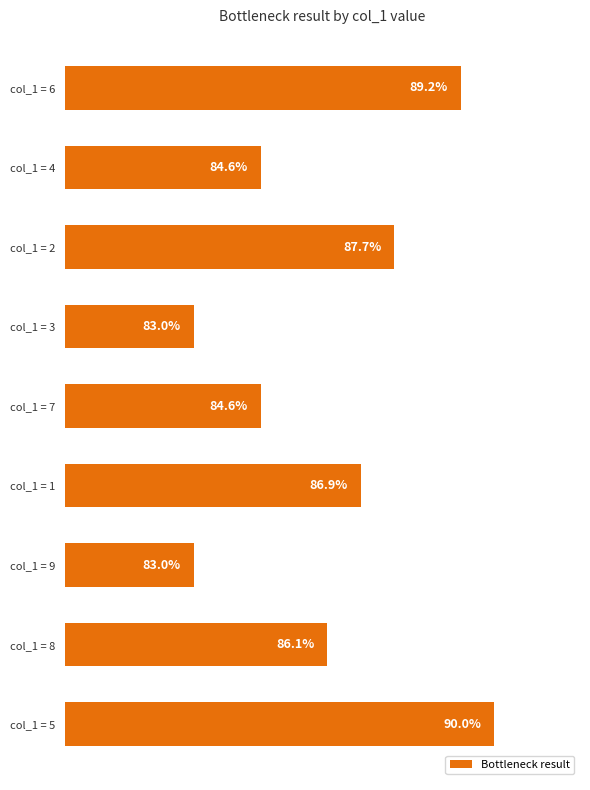

Are the bars grouped side by side (vs. stacked)?

No